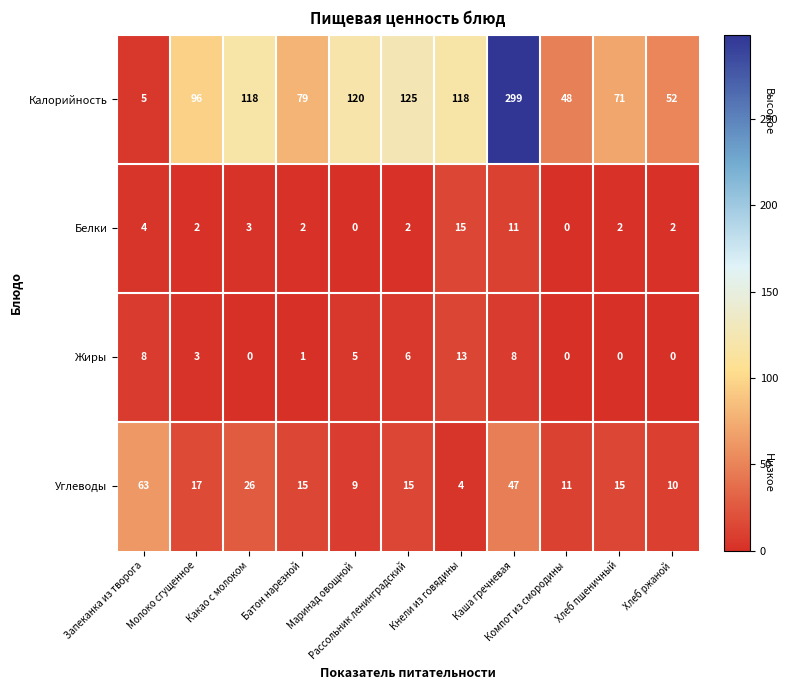

What is the average value of the Белки series?

4